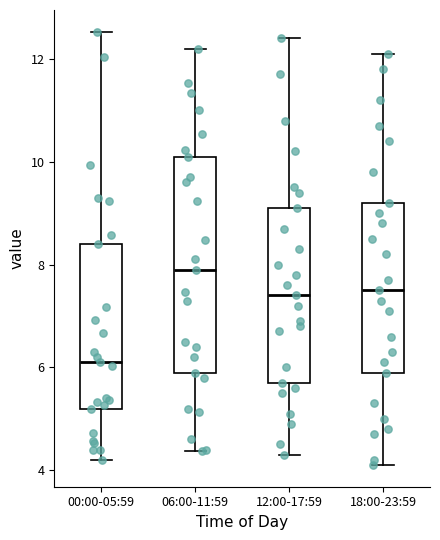

Where is the lower edge of the box for 00:00-05:59 on the y-axis? The values are not printed on the chart, so give them approximately, as read against the axis.

5.2